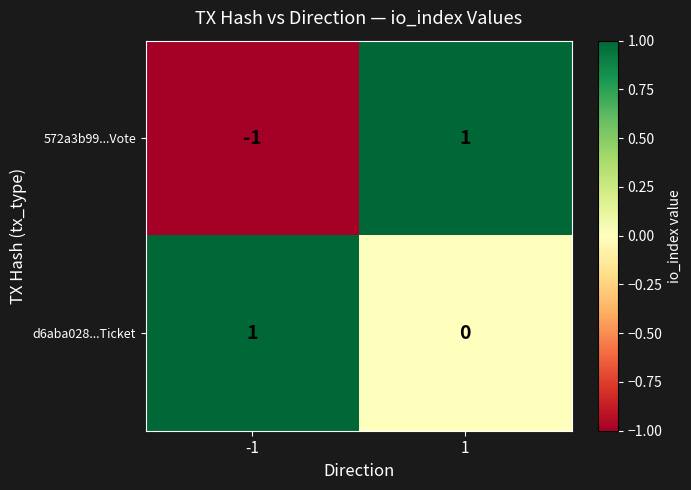

Between -1 and 1, which series saw the biggest shift?

572a3b99...Vote